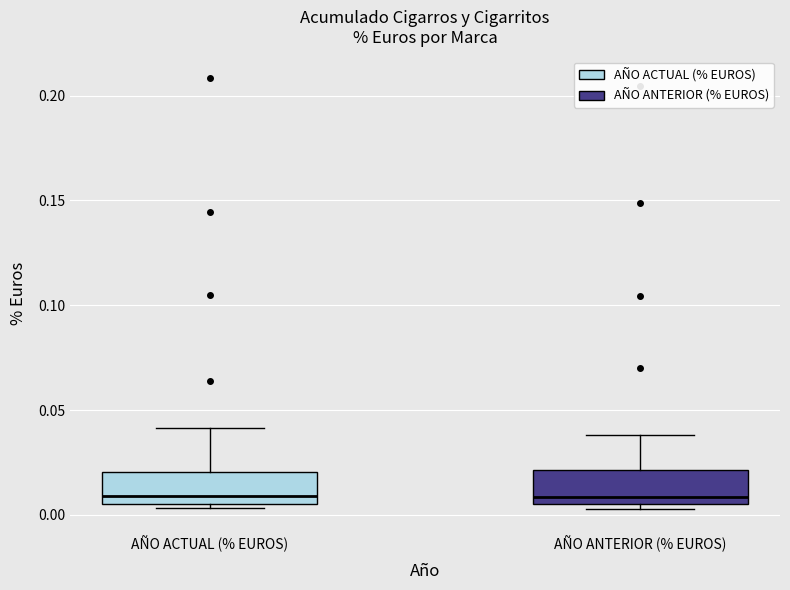

Reading left to right, transcribe this box plot: for each box, give where its median line is, the range the box spans, and where its two whiskers end, as read against the y-axis. The values are not printed on the chart, so give them approximately, as read against the axis.

AÑO ACTUAL (% EUROS): median 0.010, box 0.005 to 0.020, whiskers 0.005 (just below the box's lower edge) to 0.040
AÑO ANTERIOR (% EUROS): median 0.010, box 0.005 to 0.020, whiskers 0.005 (just below the box's lower edge) to 0.040